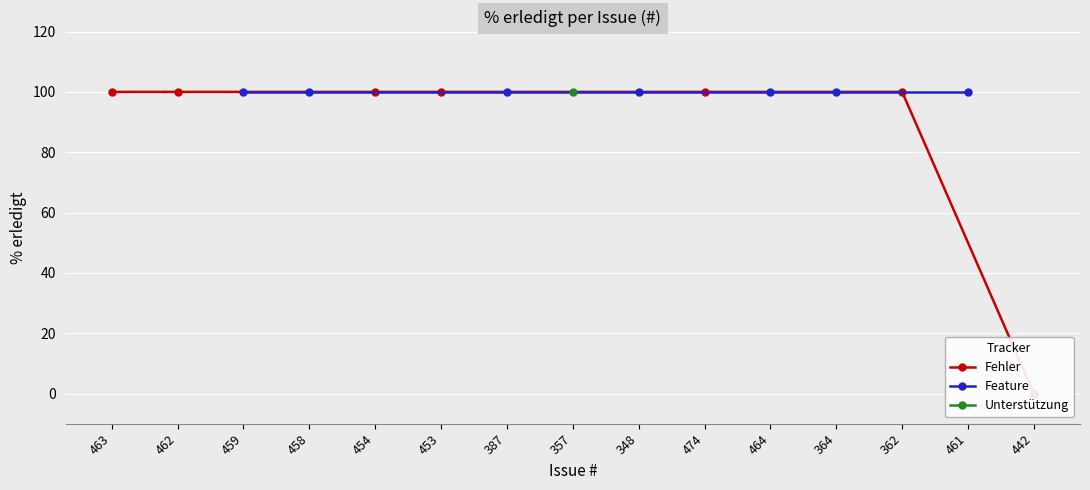

What is the maximum value shown in the chart?

100